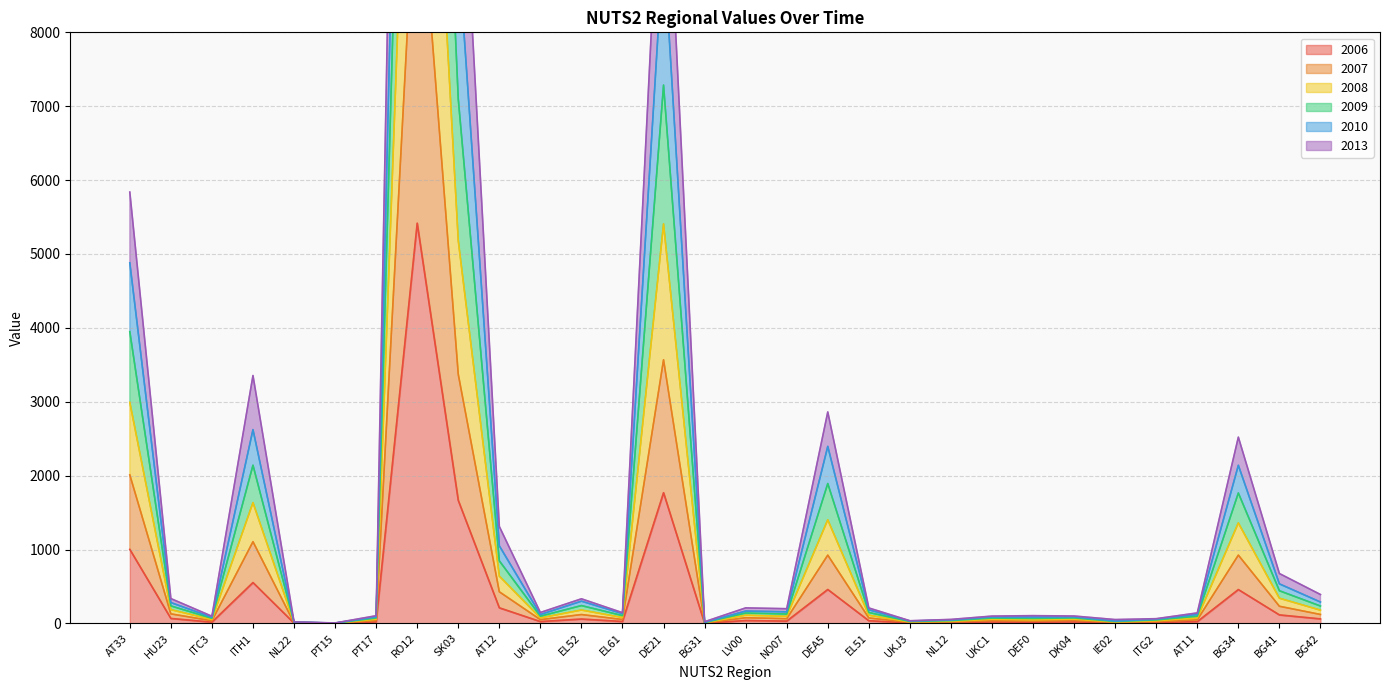

The value of 2013 at AT12 is 132. True or false?

False